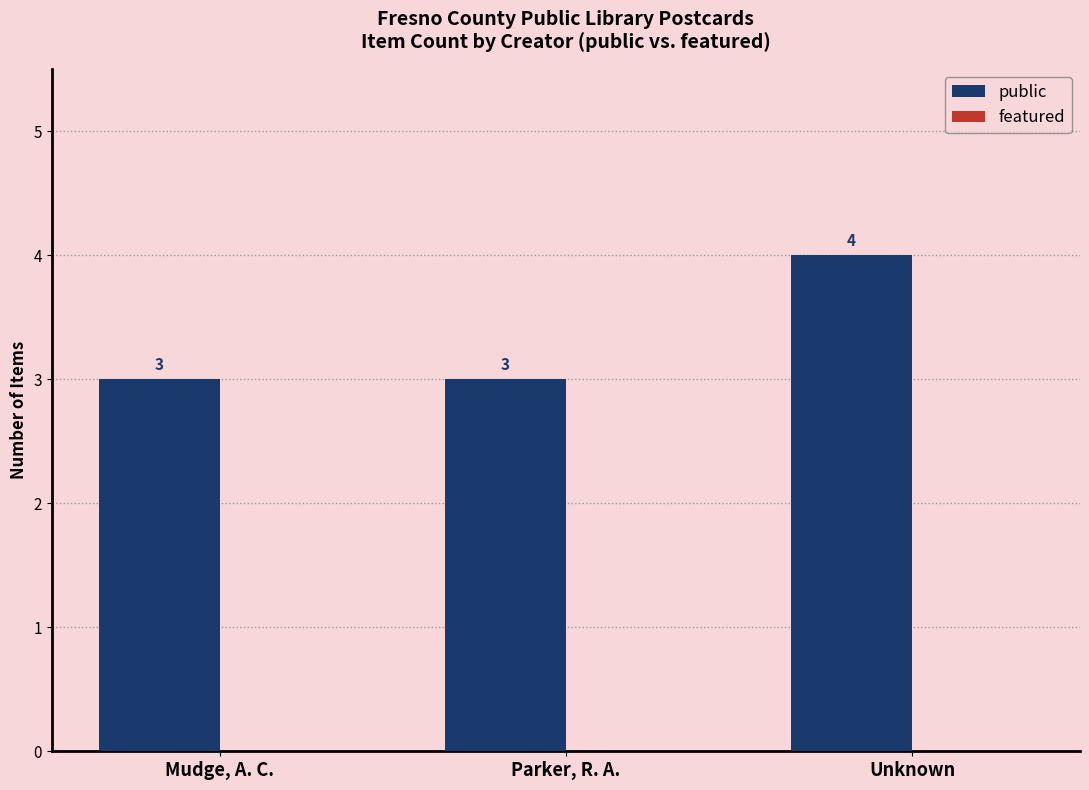

What is the ratio of the value at Mudge, A. C. to the value at Parker, R. A.?

1.0